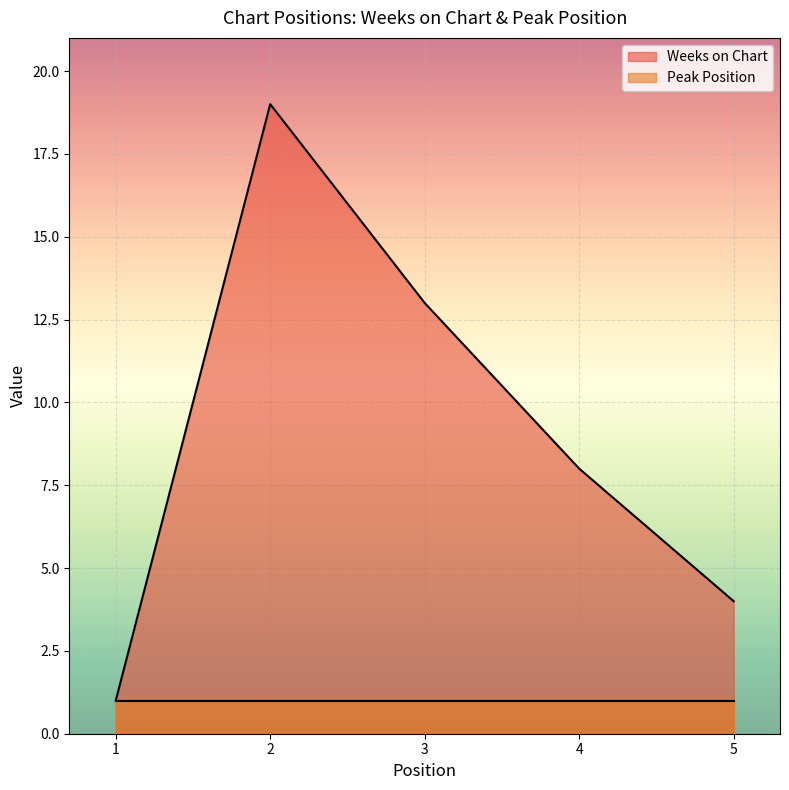

What is the change in value from 3 to 4?

-5